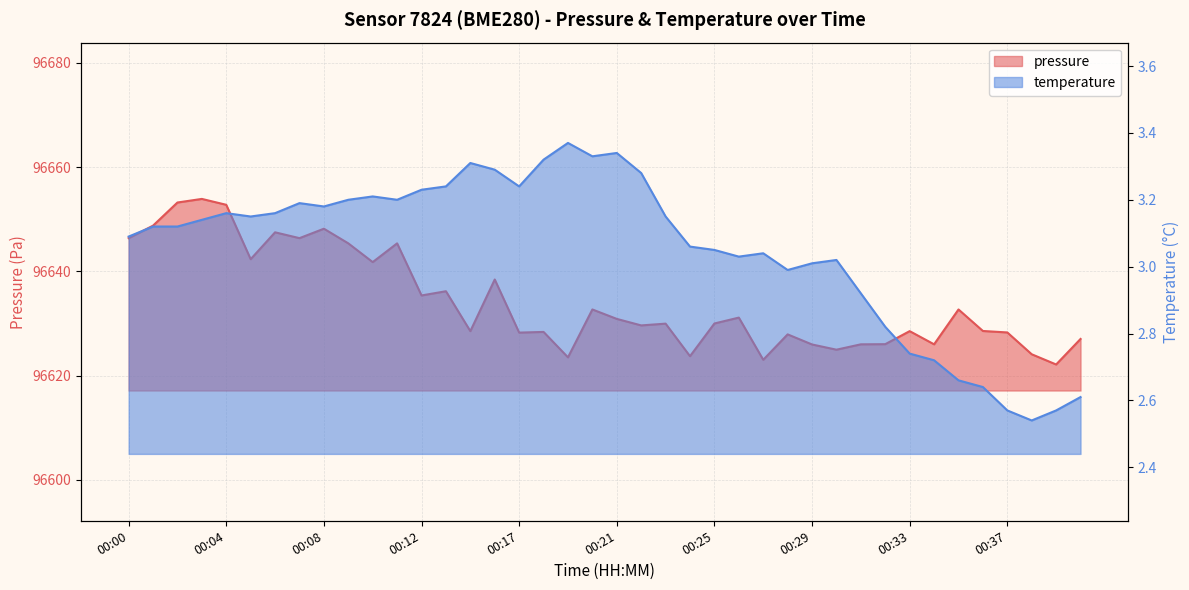

What is the value of the pressure point at the 3rd from the left?

96653.2